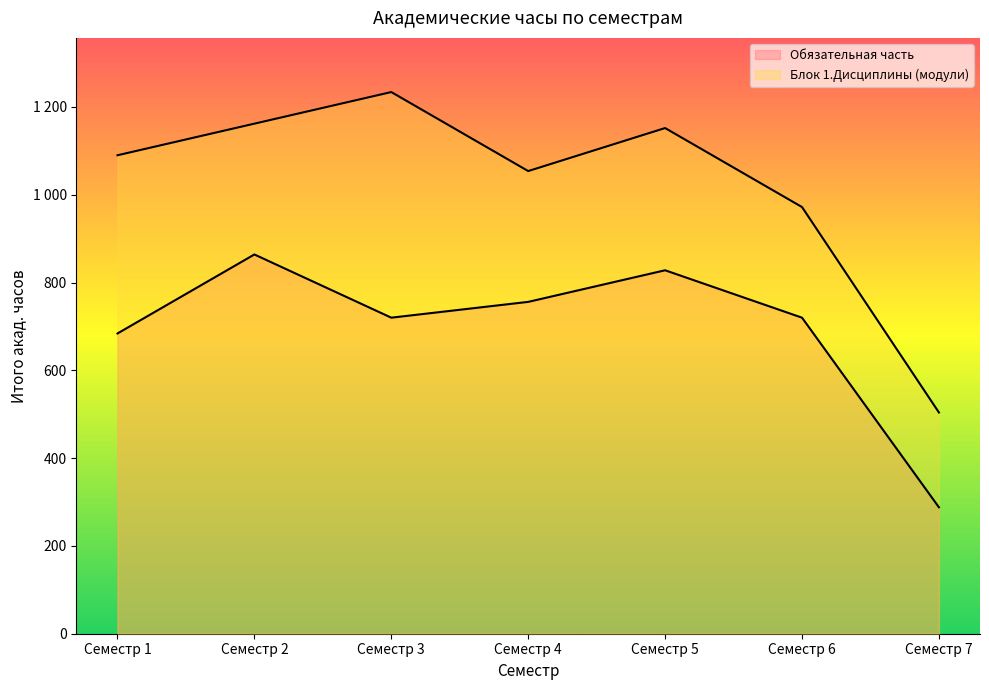

Rank the series by their maximum value, from lowest to highest.

Обязательная часть, Блок 1.Дисциплины (модули)